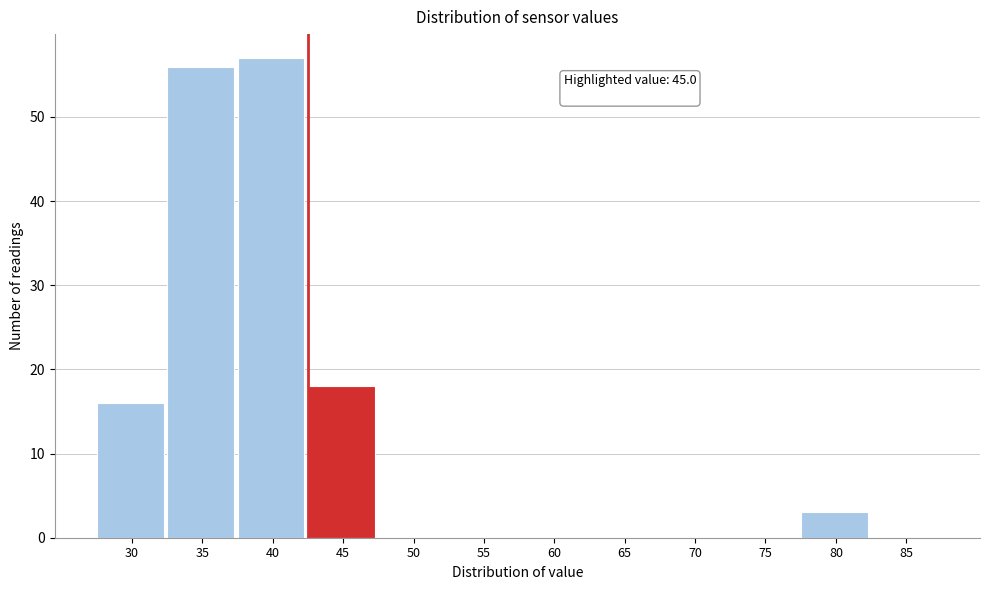

Reading left to right, extract all data points from this chart.

30=16	35=56	40=57	45=18	50=0	55=0	60=0	65=0	70=0	75=0	80=3	85=0